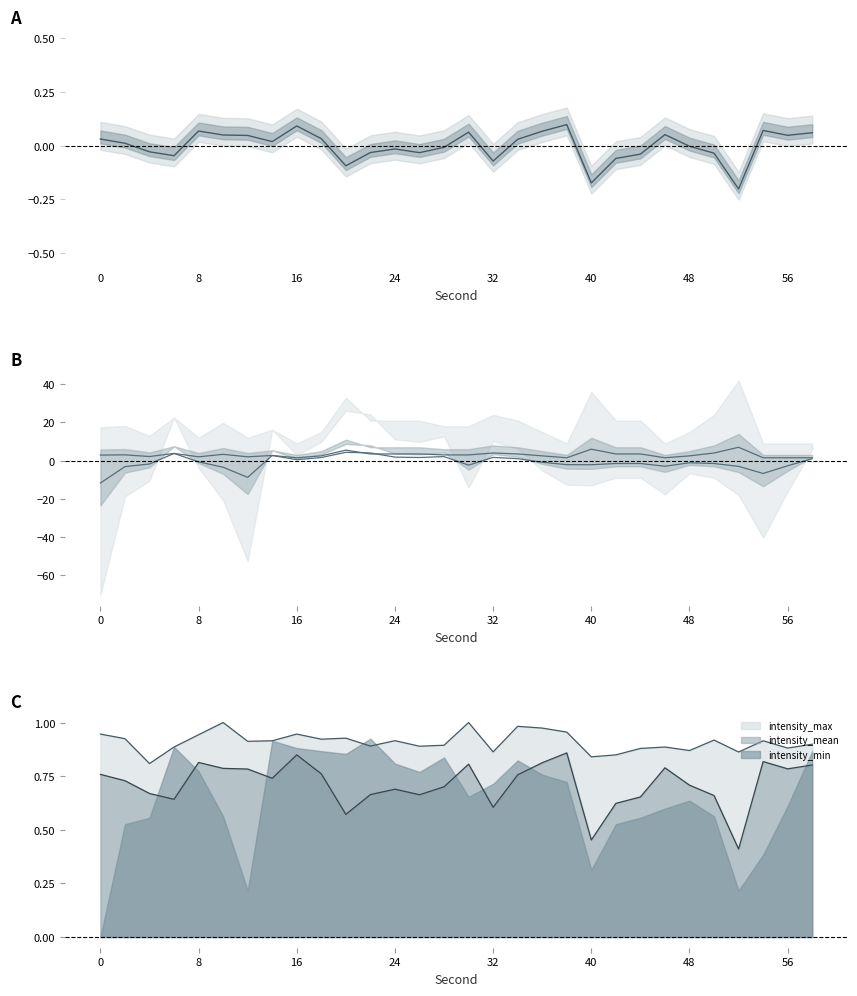

Is it true that the value at 40 is 3.3?

True